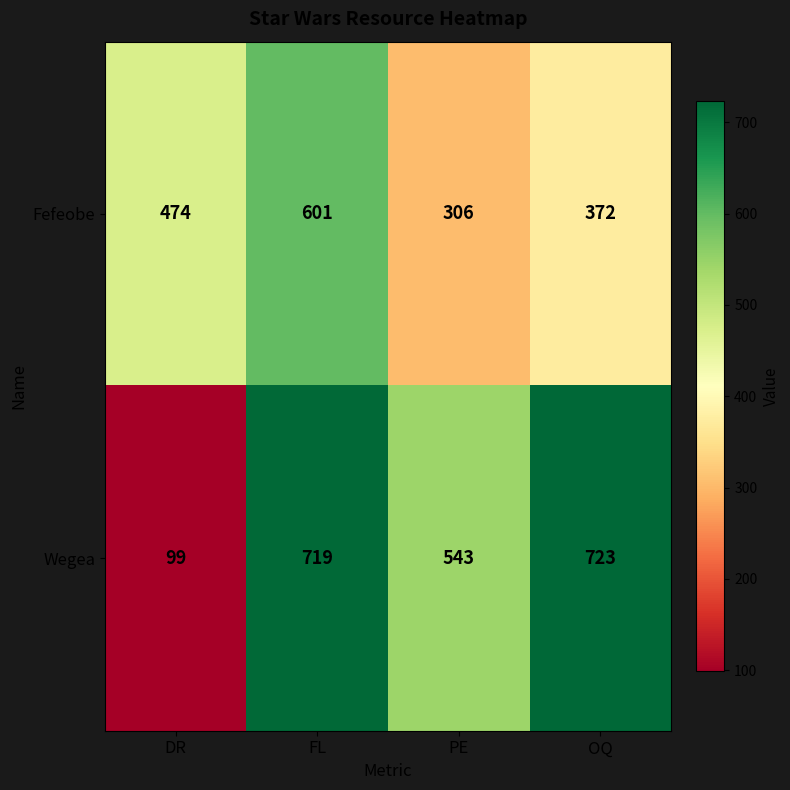

Which series has the largest total across all categories?

Wegea